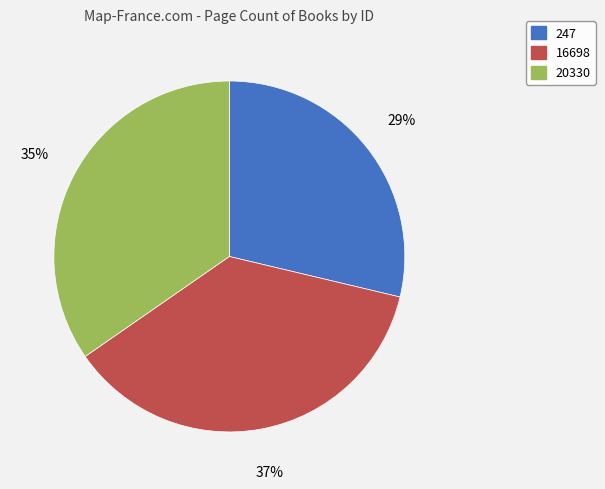

Do 20330 and 16698 together represent more than half of the pie?

Yes